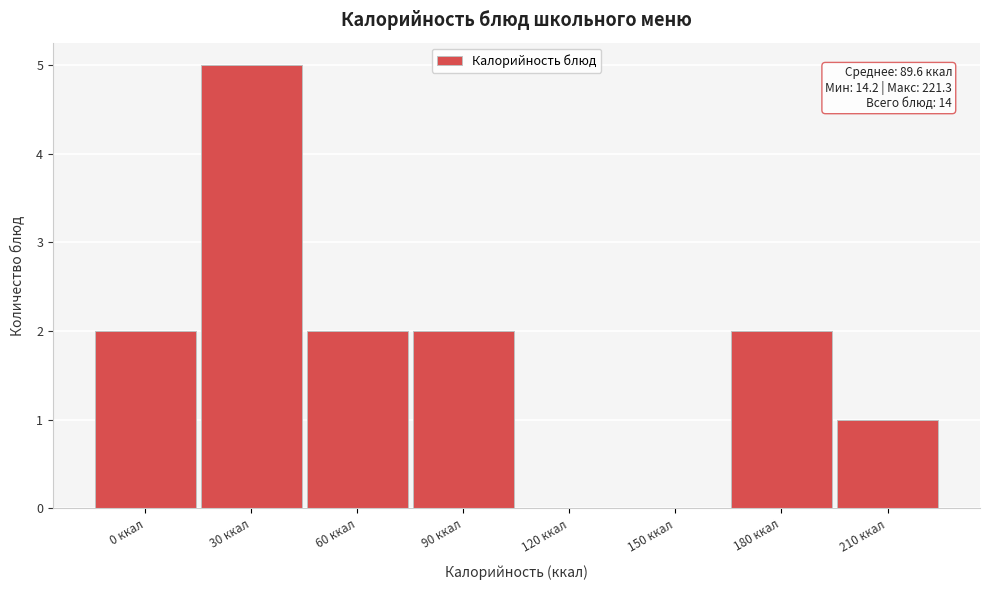

Reading left to right, list all the values displayed in this chart.

0 ккал=2	30 ккал=5	60 ккал=2	90 ккал=2	120 ккал=0	150 ккал=0	180 ккал=2	210 ккал=1